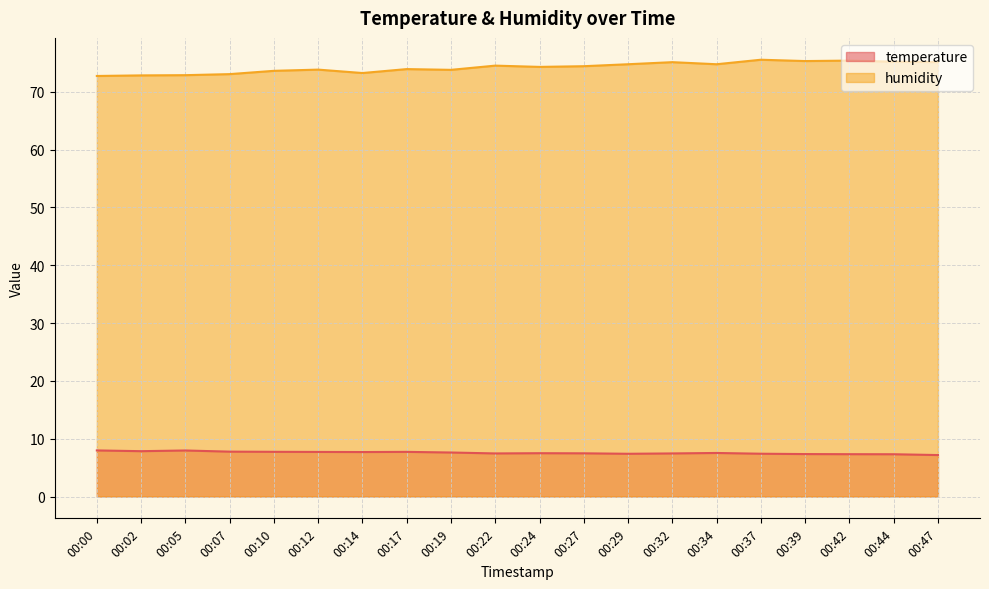

In humidity, how many points are higher than both neighbors (excluding endpoints)?

6